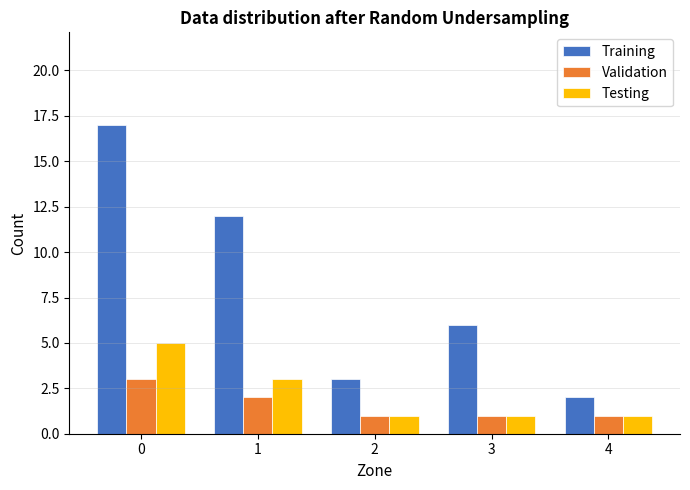

What is the difference between the maximum and minimum values in the Testing series?

4